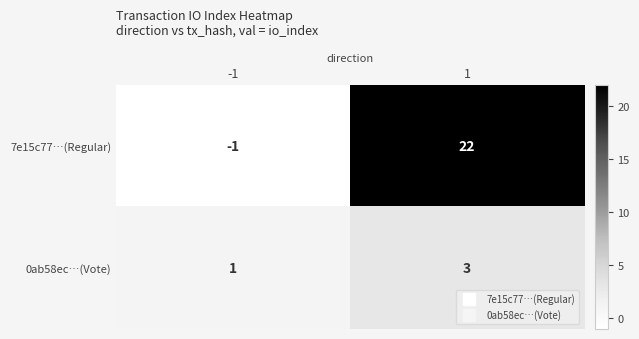

List the series in order of their peak value, highest first.

7e15c77…(Regular), 0ab58ec…(Vote)